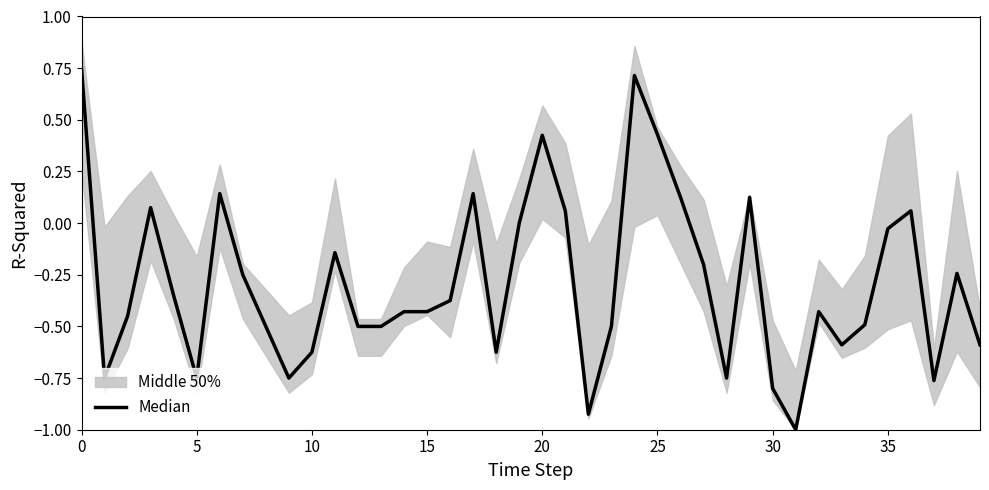

What is the difference between the maximum and minimum values?

1.7